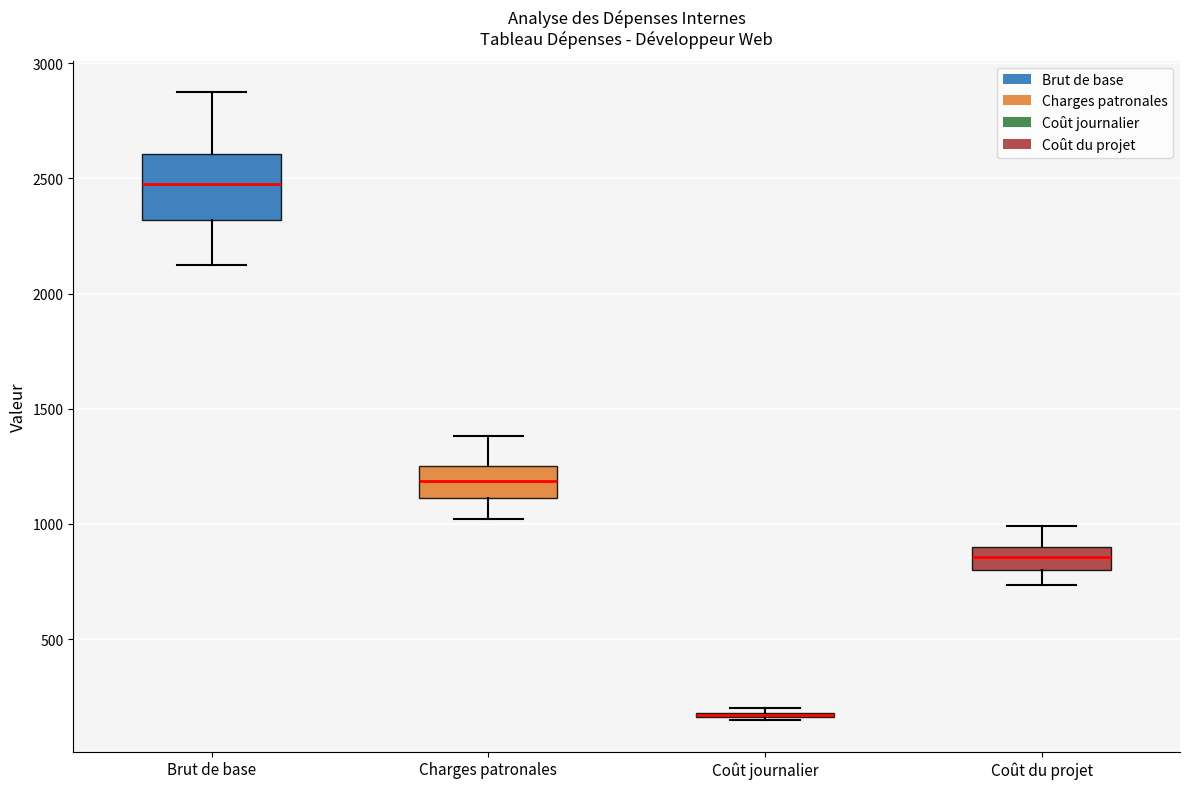

Comparing the boxes themselves (not the whiskers), which one is the tallest?

Brut de base